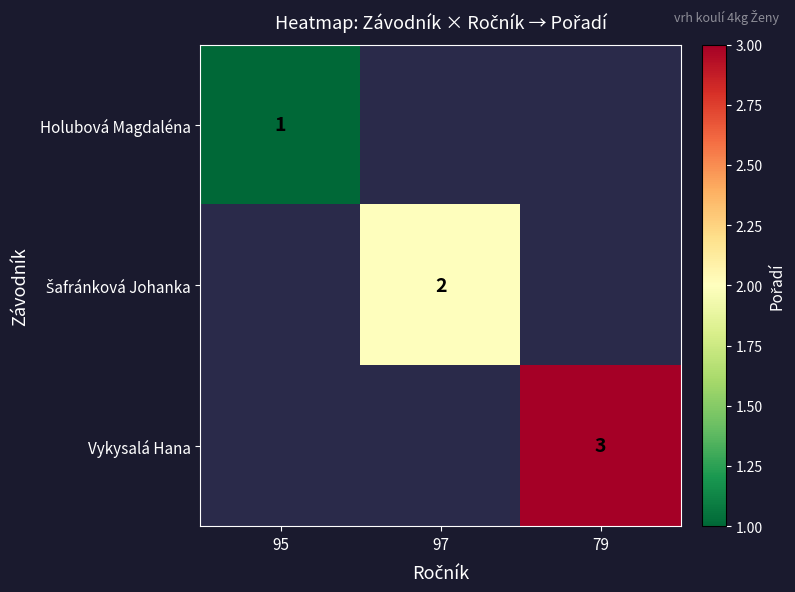

How many values in Vykysalá Hana are above zero?

1